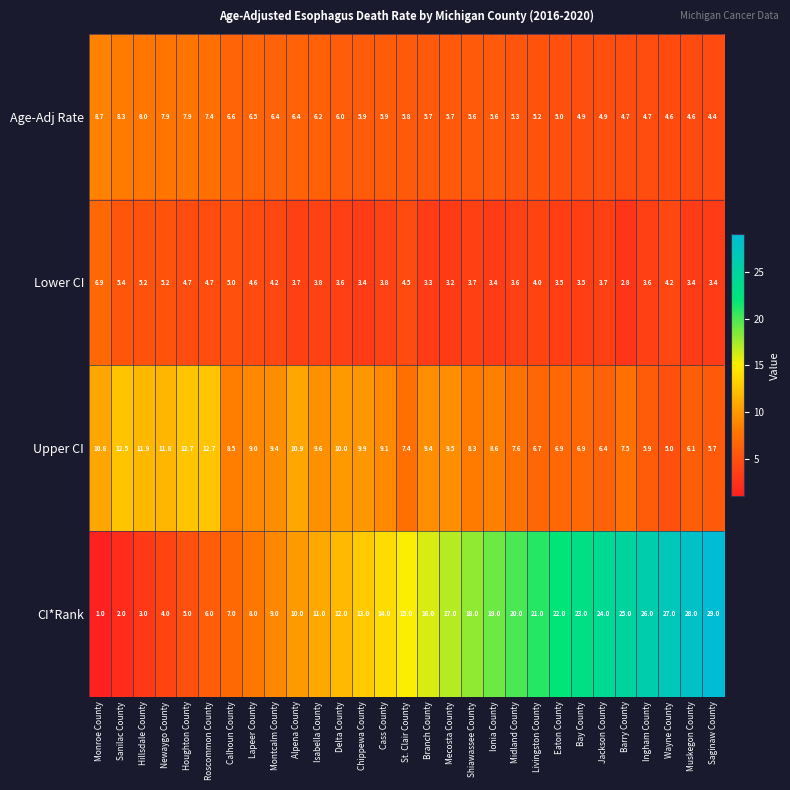

True or false: CI*Rank has a value of 15.0 at Wayne County.

False